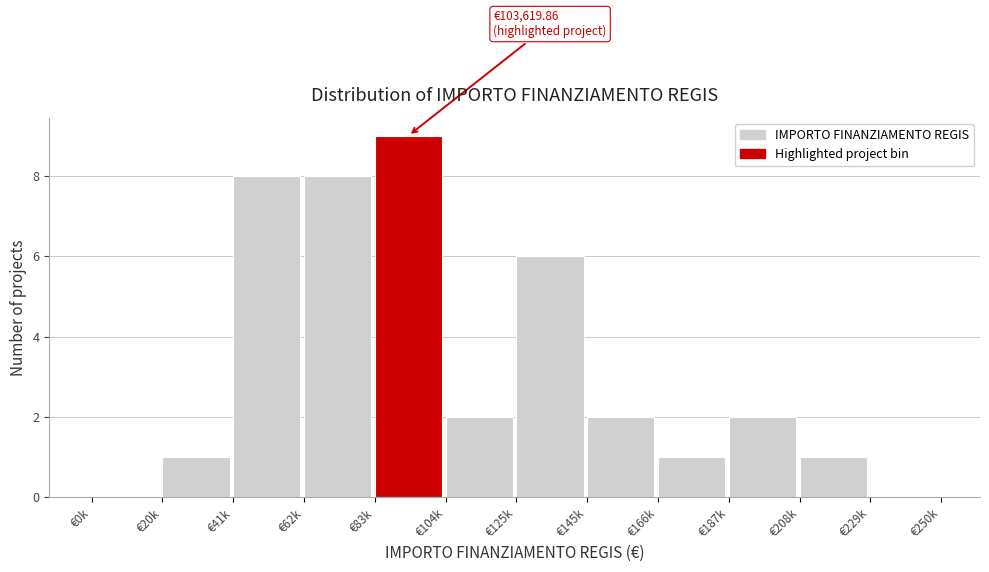

Reading left to right, extract all data points from this chart.

€0k=0	€20k=1	€41k=8	€62k=8	€83k=9	€104k=2	€125k=6	€145k=2	€166k=1	€187k=2	€208k=1	€229k=0